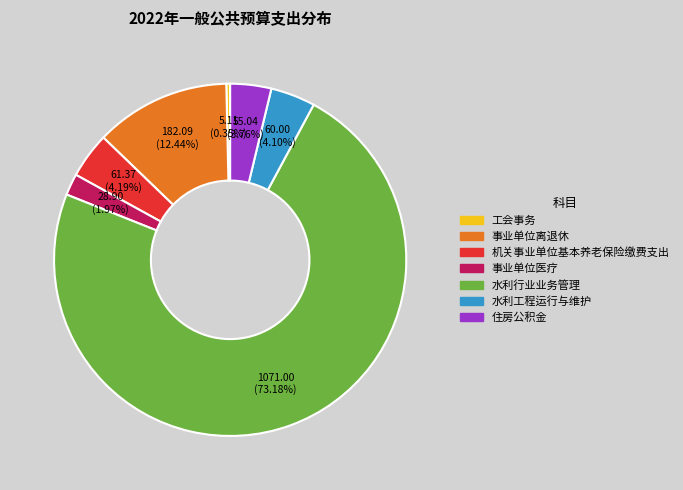

Which slice is the largest?

水利行业业务管理